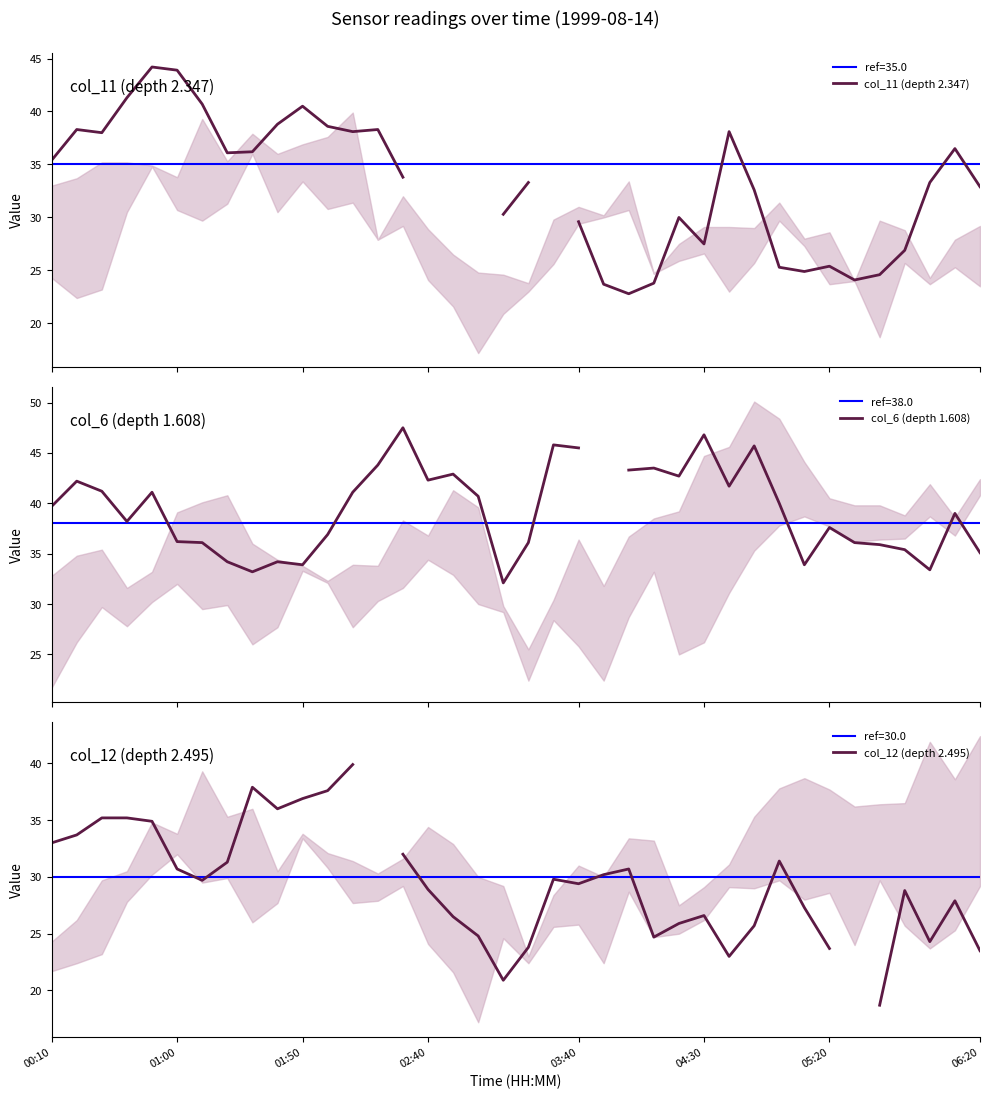

The col_12 (depth 2.495) series shows 28.9 at 02:40. True or false?

True